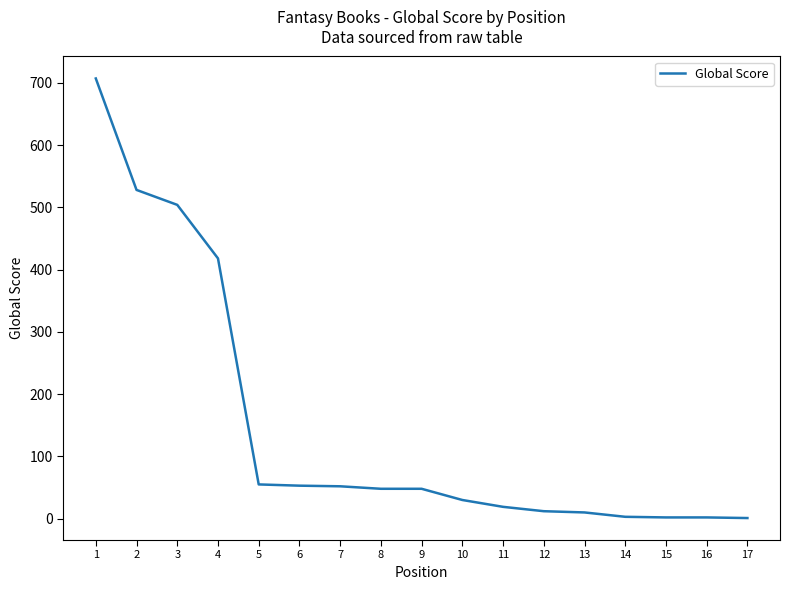

What is the change in value from 2 to 4?

-110